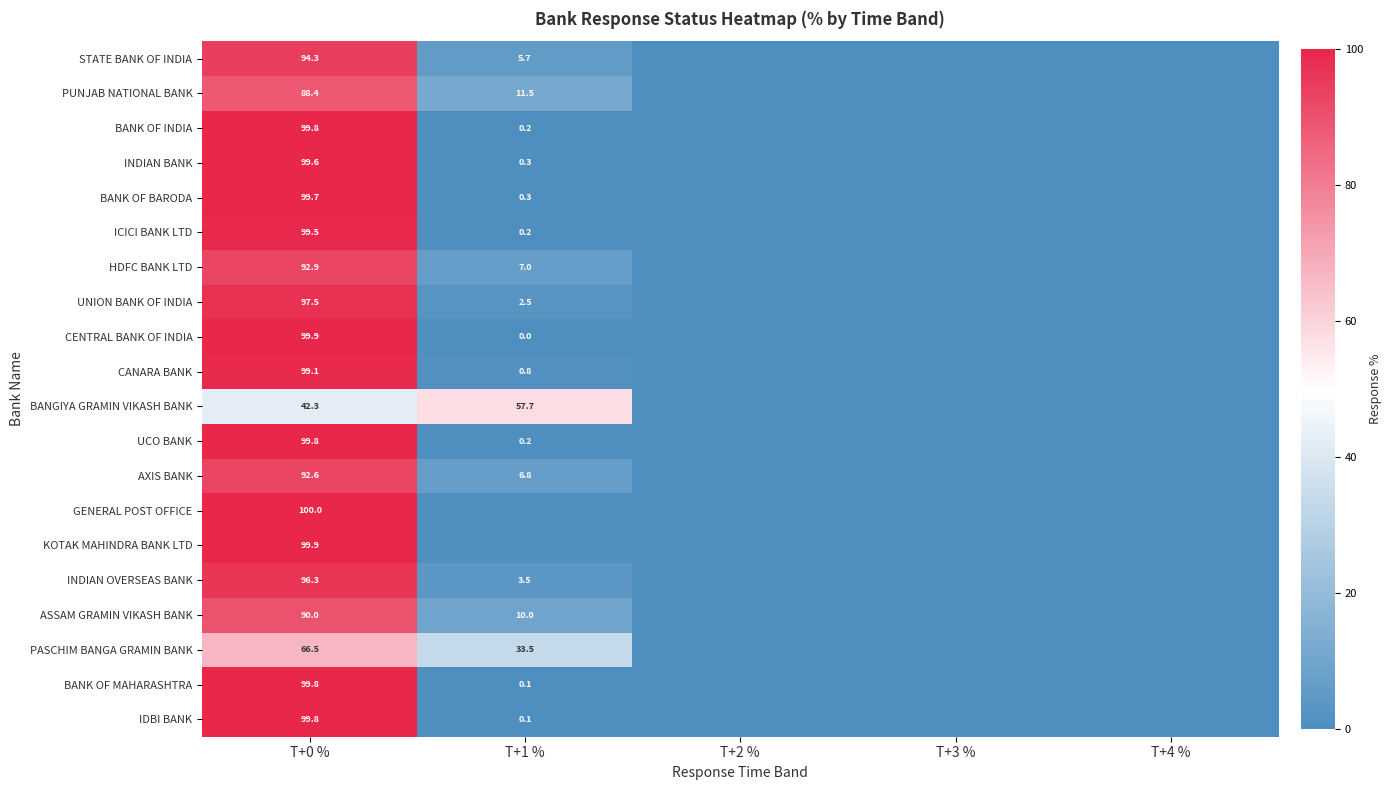

What is the difference between the INDIAN BANK values at T+1 % and T+0 %?

99.3